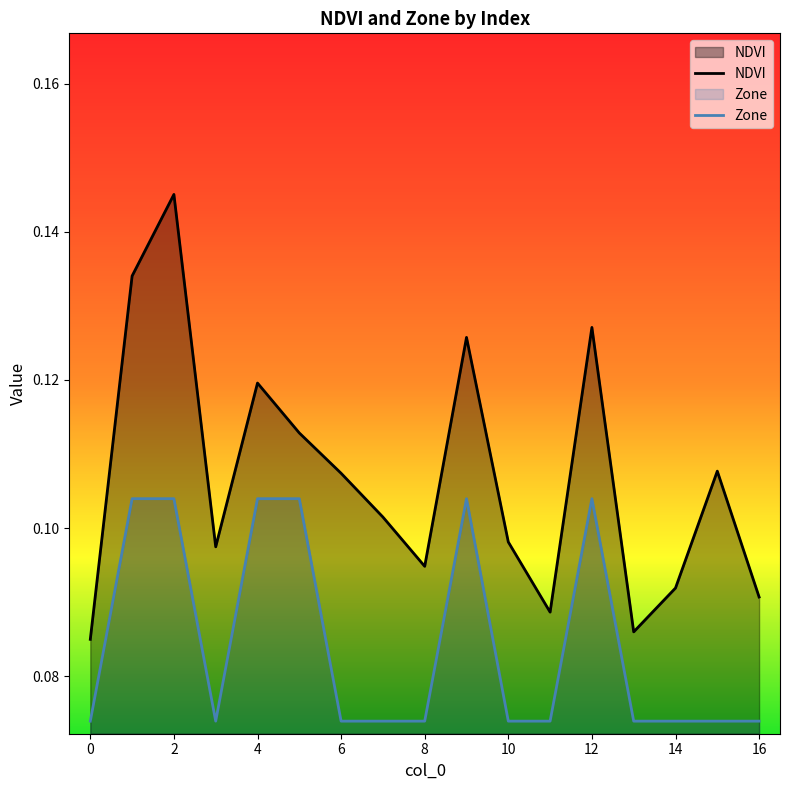

Count the number of categories in the chart.

17